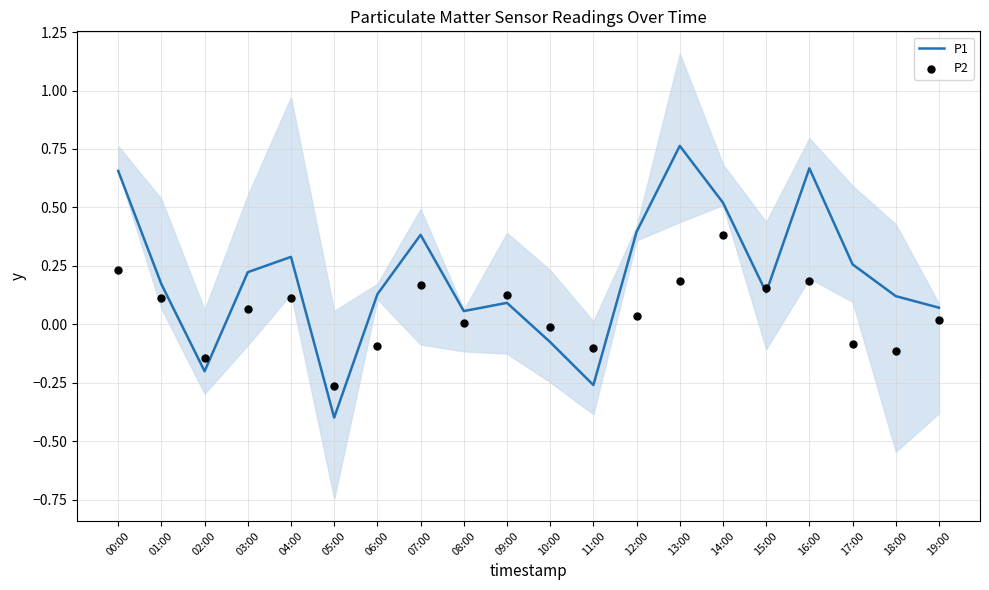

What are all the series names shown in the legend?

P1, P2